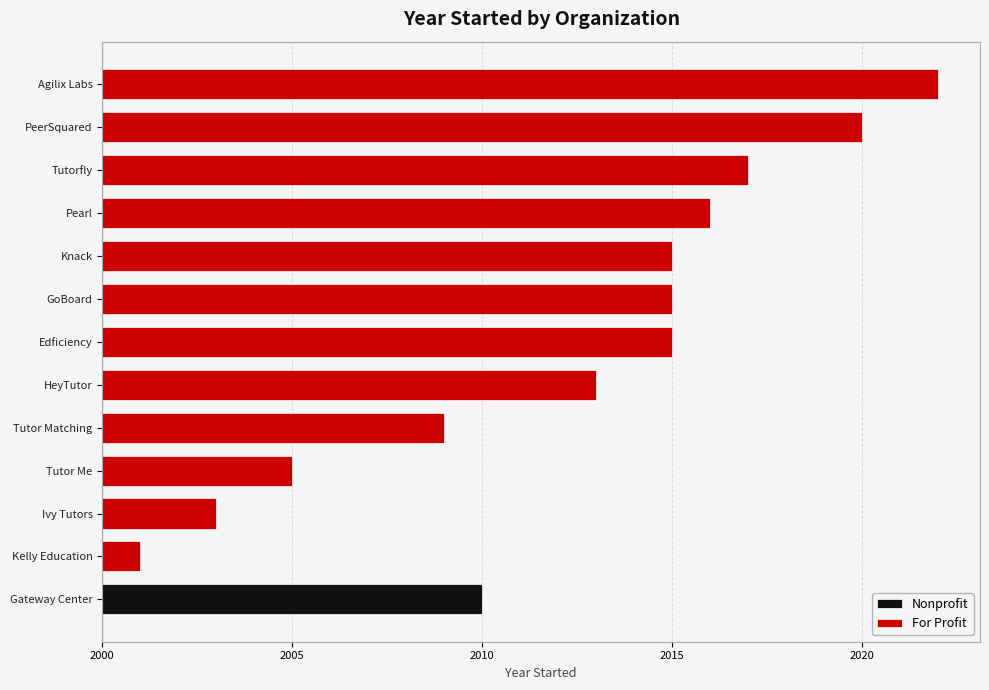

Reading left to right, what are all the values shown in this chart?

Nonprofit: 10	0	0	0	0	0	0	0	0	0	0	0	0
For Profit: 0	1	3	5	9	13	15	15	15	16	17	20	22